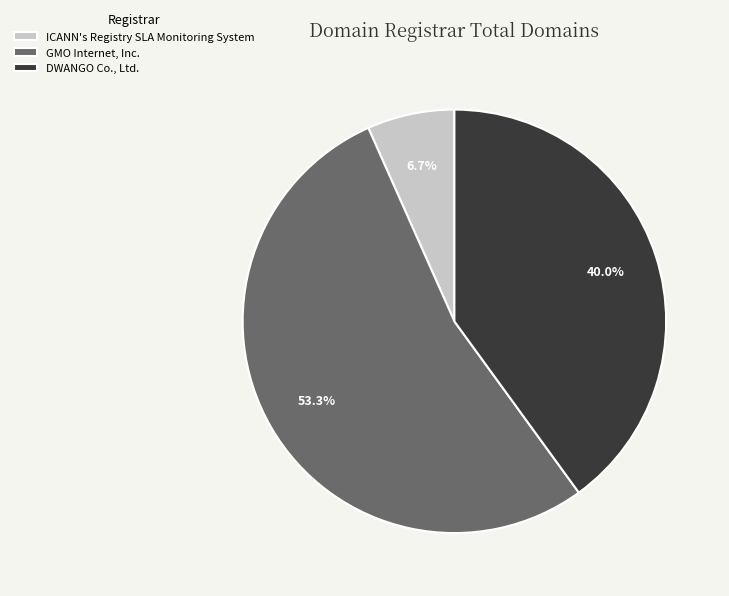

What percentage is the GMO Internet, Inc. slice, to the nearest percent?

53%